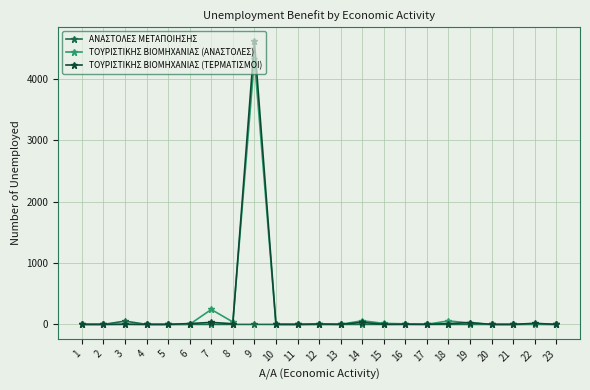

At which category is the sum across all series the highest?

9